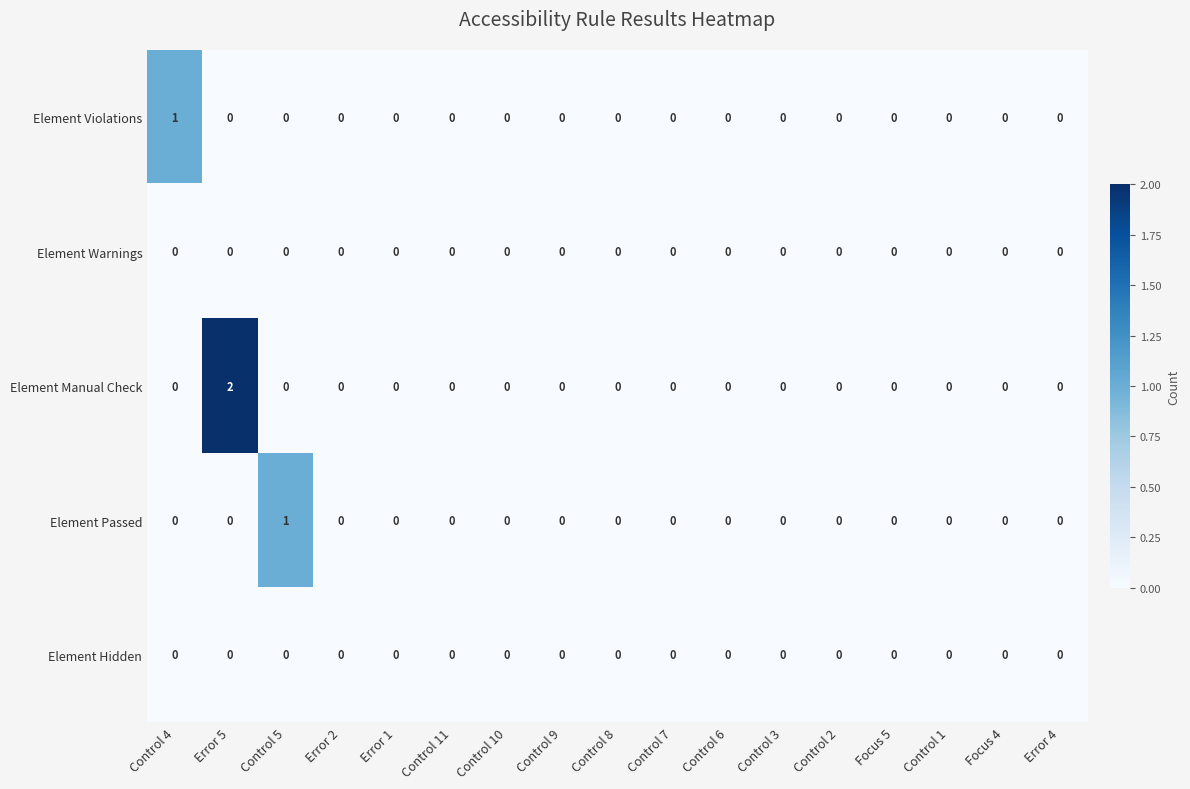

At which category does the chart reach its peak across all series?

Error 5